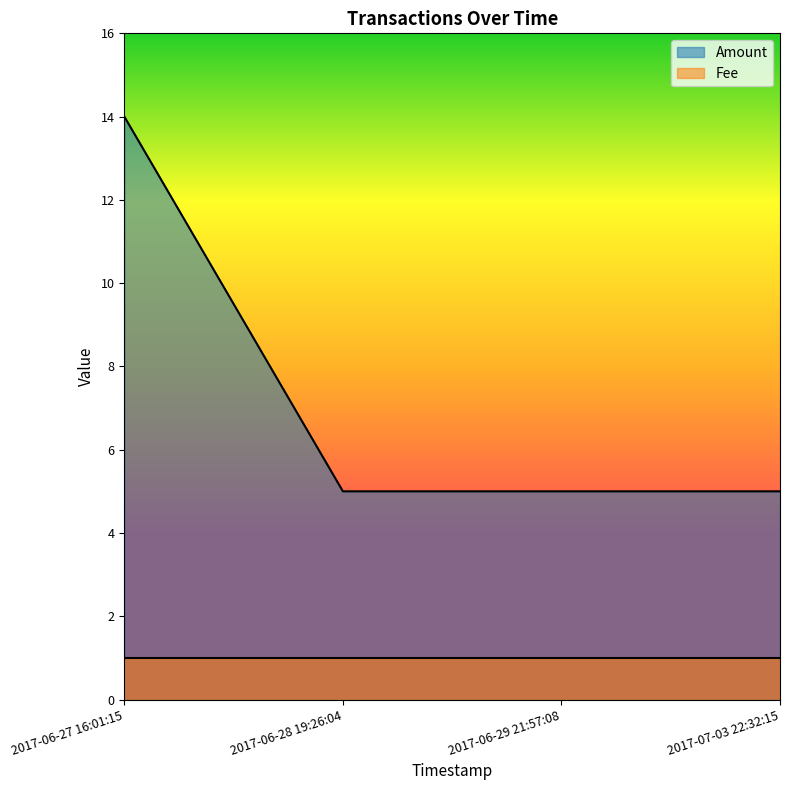

What is the label of the 4th point from the right?

2017-06-27 16:01:15